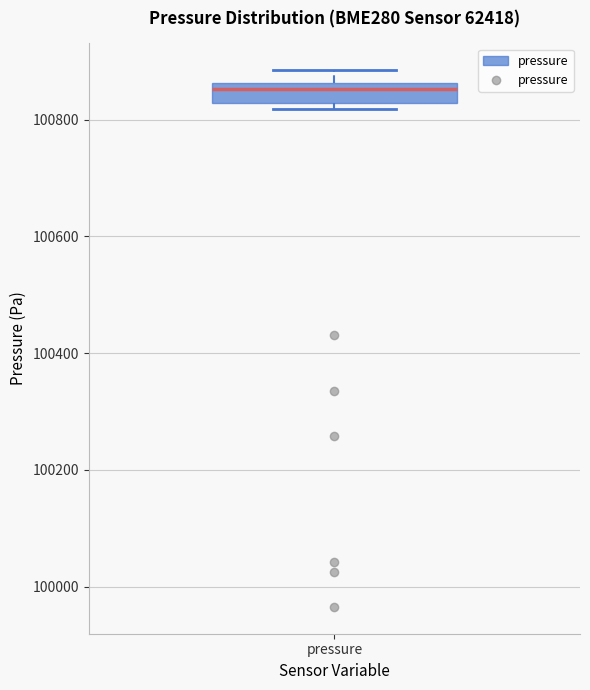

Where is the upper edge of the box for pressure on the y-axis? The values are not printed on the chart, so give them approximately, as read against the axis.

100860